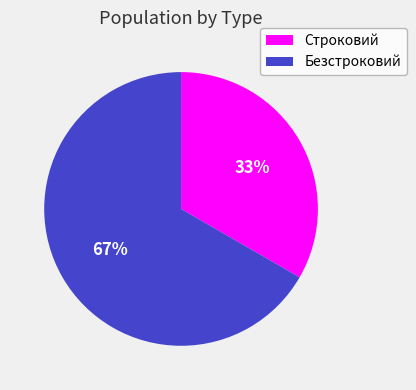

Do Строковий and Безстроковий together represent more than half of the pie?

Yes